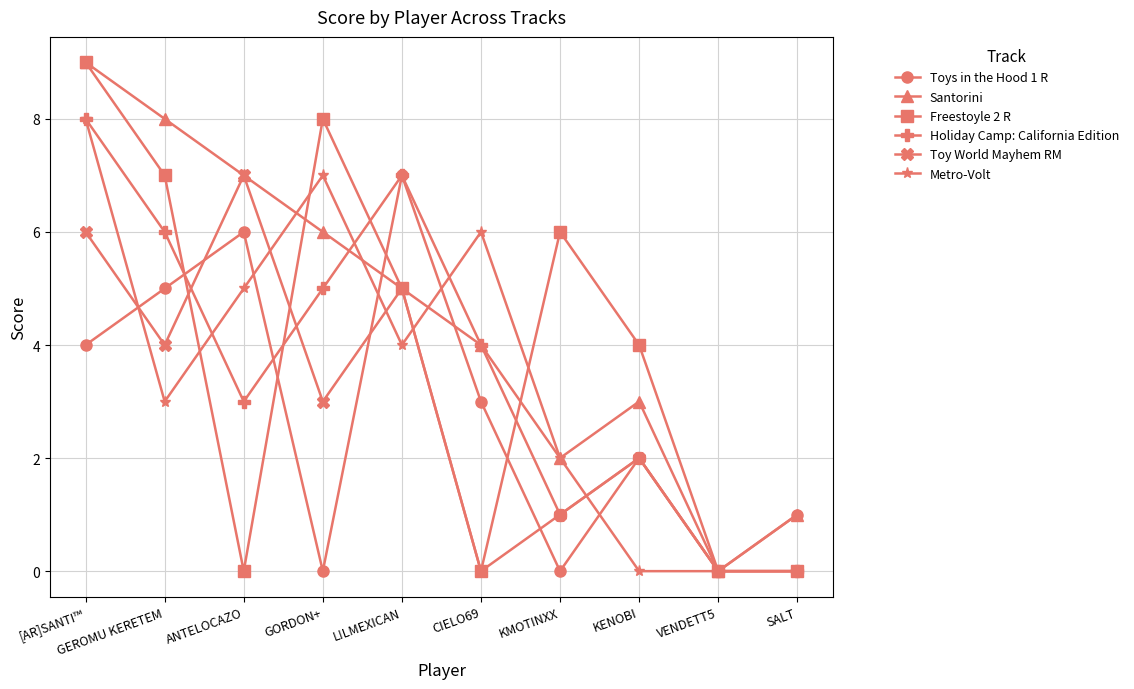

What is the sum of all Santorini values?

45